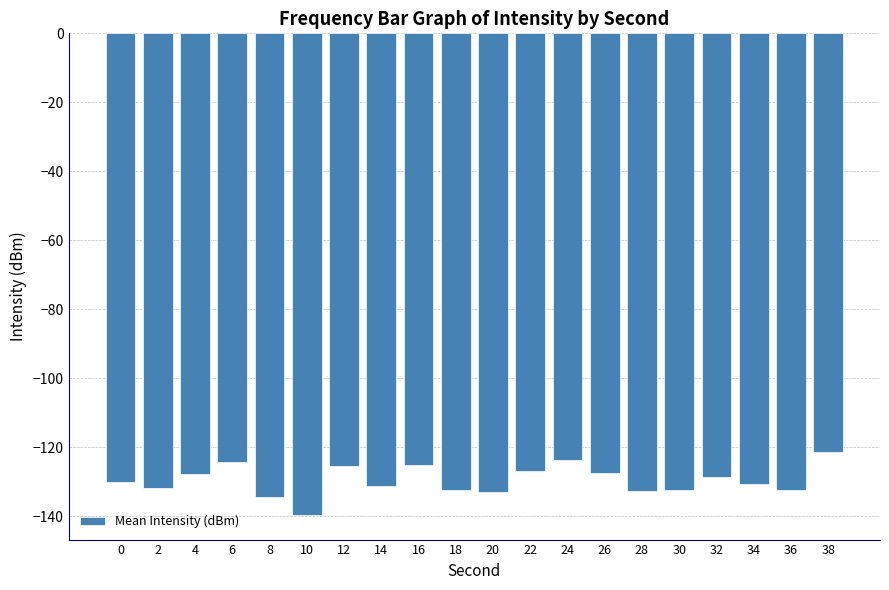

At which category does the chart reach its peak across all series?

38